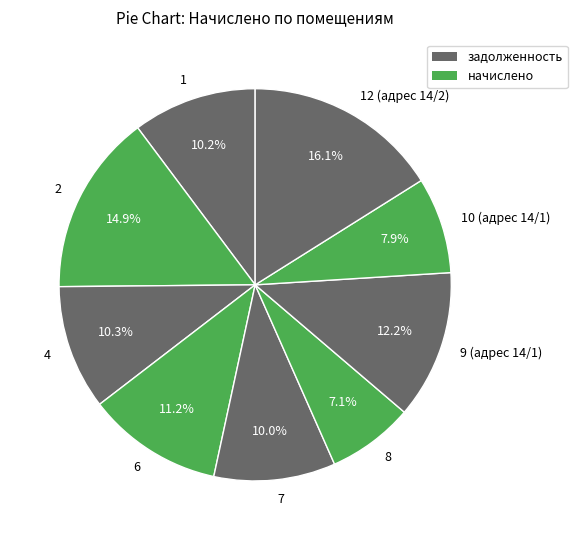

Is the sum of 12 (адрес 14/2) and 2 greater than half?

No